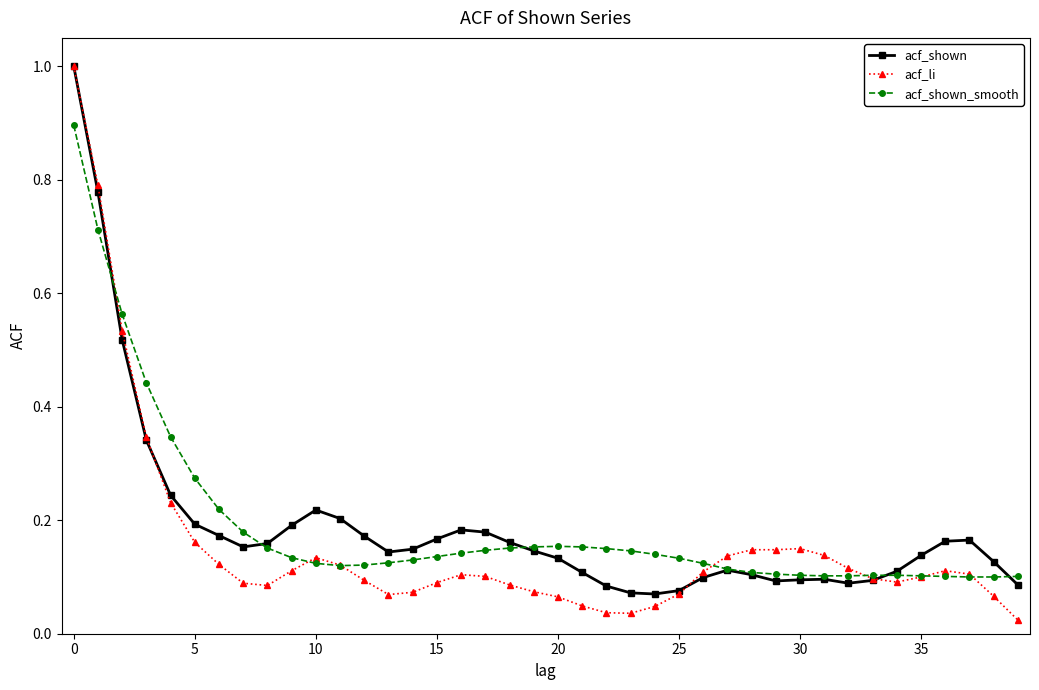

True or false: acf_li has more than 1 interior local peaks.

True